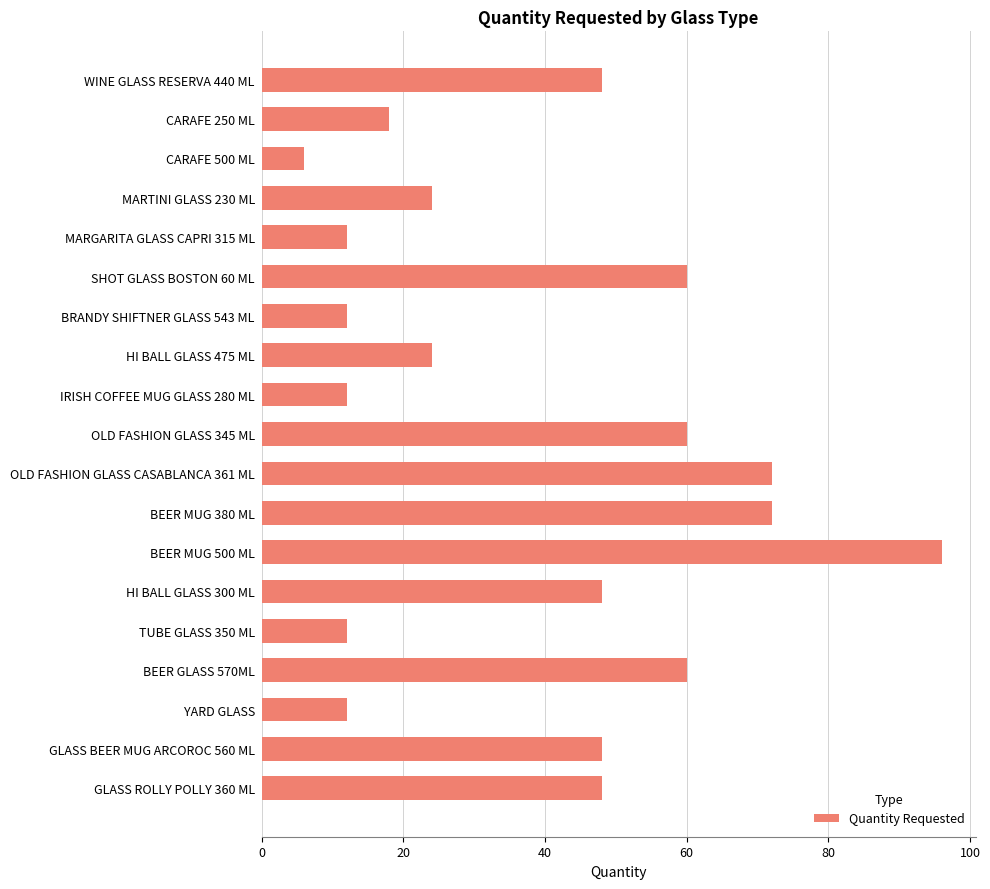

At which category does the chart reach its peak across all series?

BEER MUG 500 ML